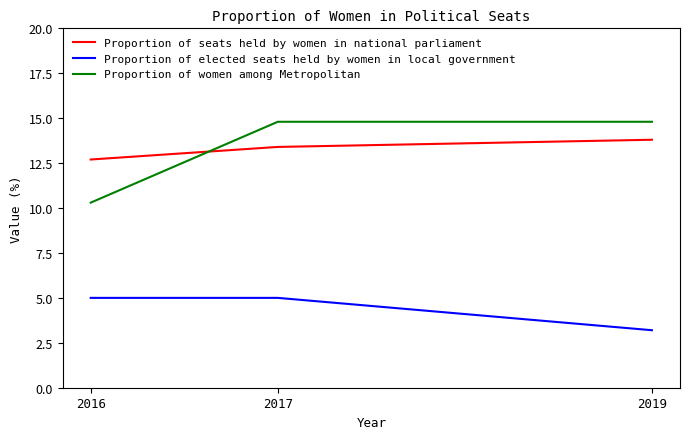

At which label does Proportion of women among Metropolitan reach its minimum?

2016